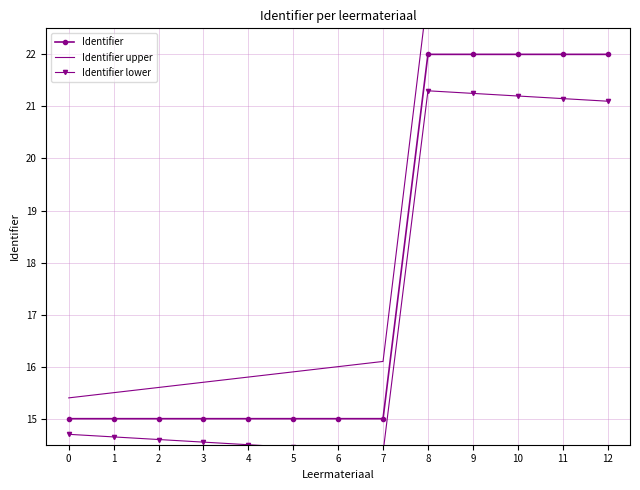

True or false: Identifier lower has a value of 21.3 at 8.

True